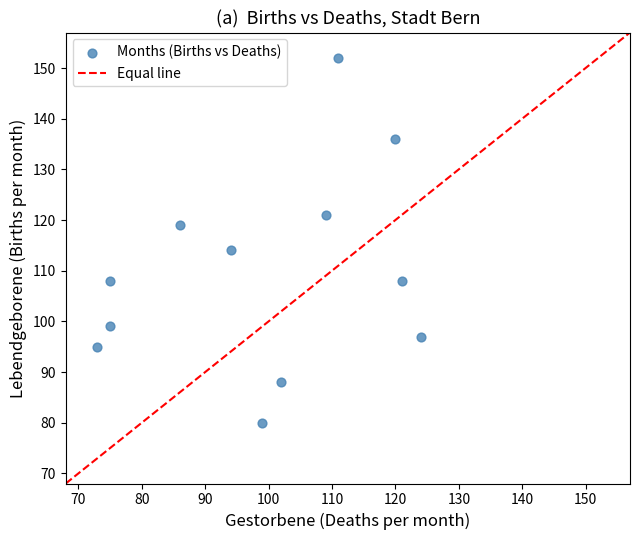

What Y value in the scatter plot is closest to 116?

114